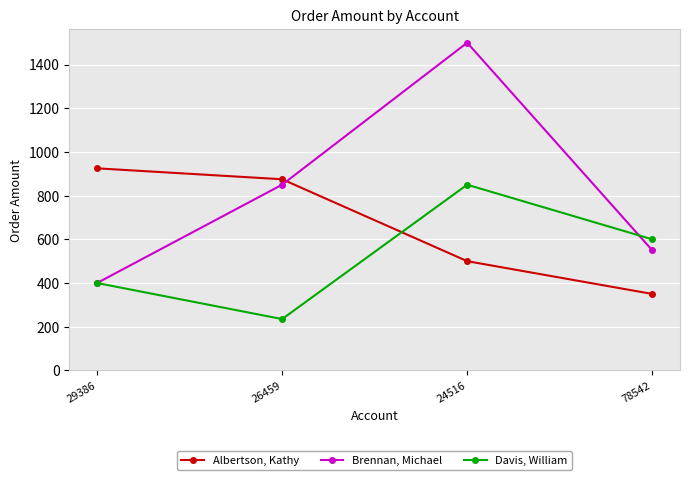

Rank the series by their maximum value, from highest to lowest.

Brennan, Michael, Albertson, Kathy, Davis, William